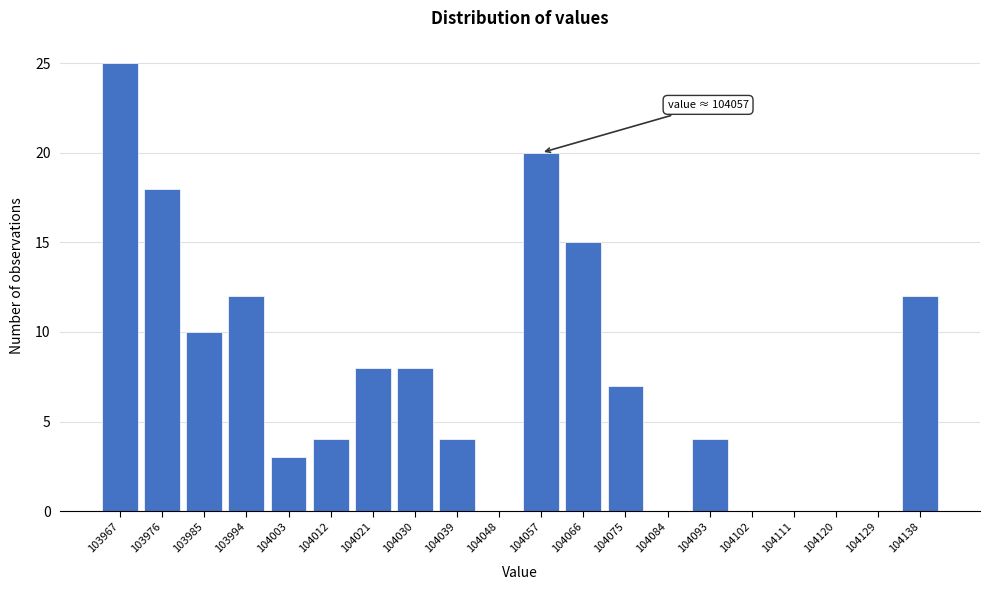

Reading right to left, extract all data points from this chart.

104138=12	104129=0	104120=0	104111=0	104102=0	104093=4	104084=0	104075=7	104066=15	104057=20	104048=0	104039=4	104030=8	104021=8	104012=4	104003=3	103994=12	103985=10	103976=18	103967=25